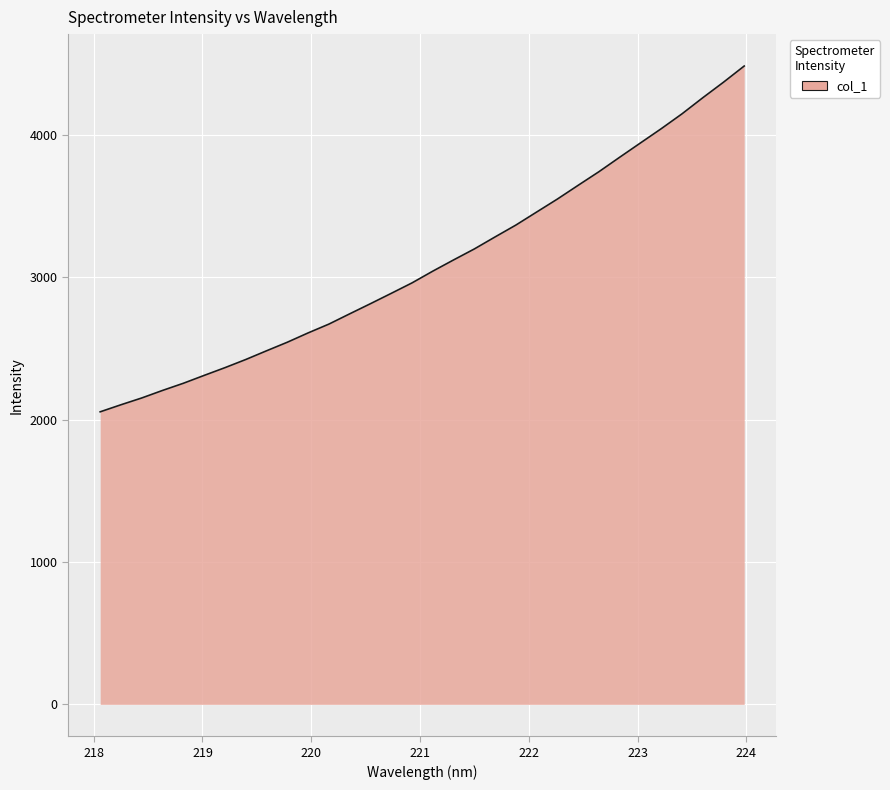

What is the maximum value shown in the chart?

4485.5